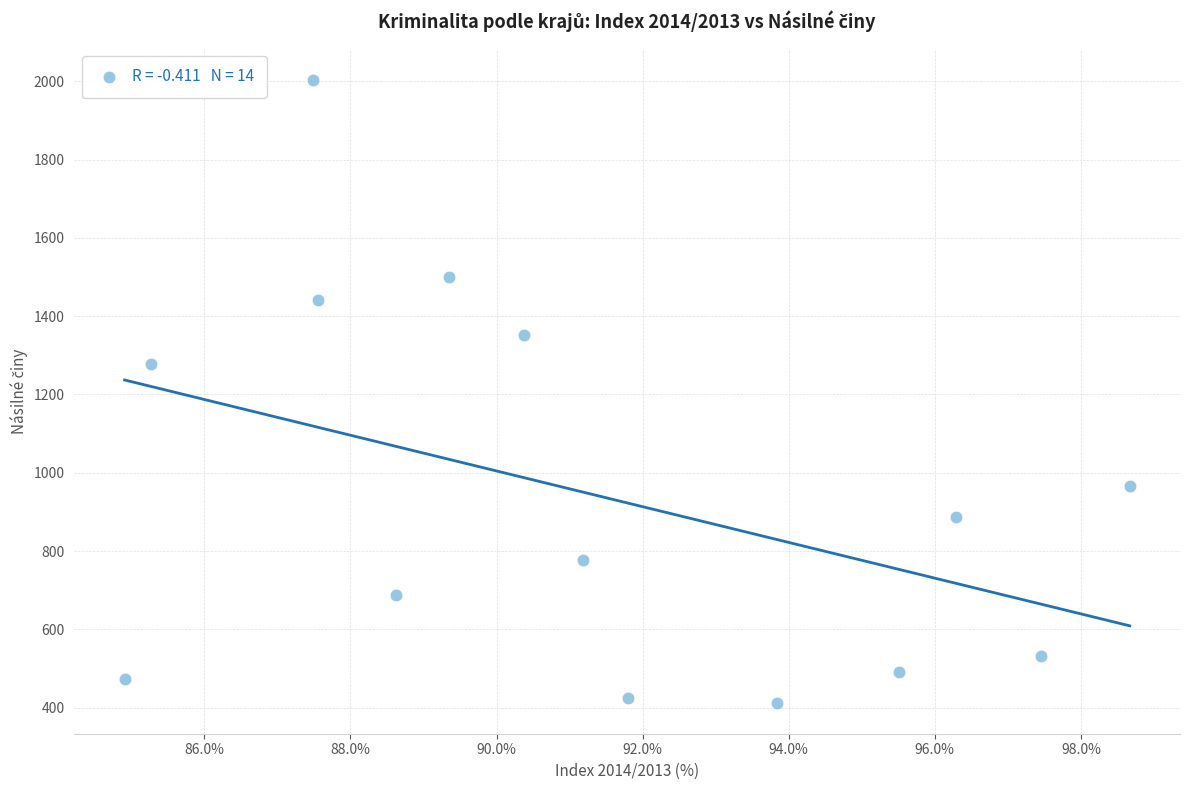

What is the range of Y values (max minus min)?

1591